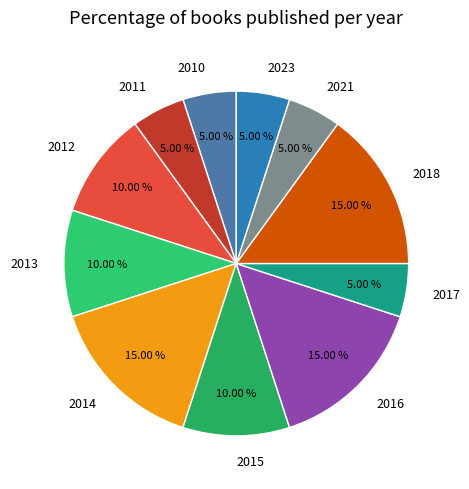

Does any single category account for the majority?

No